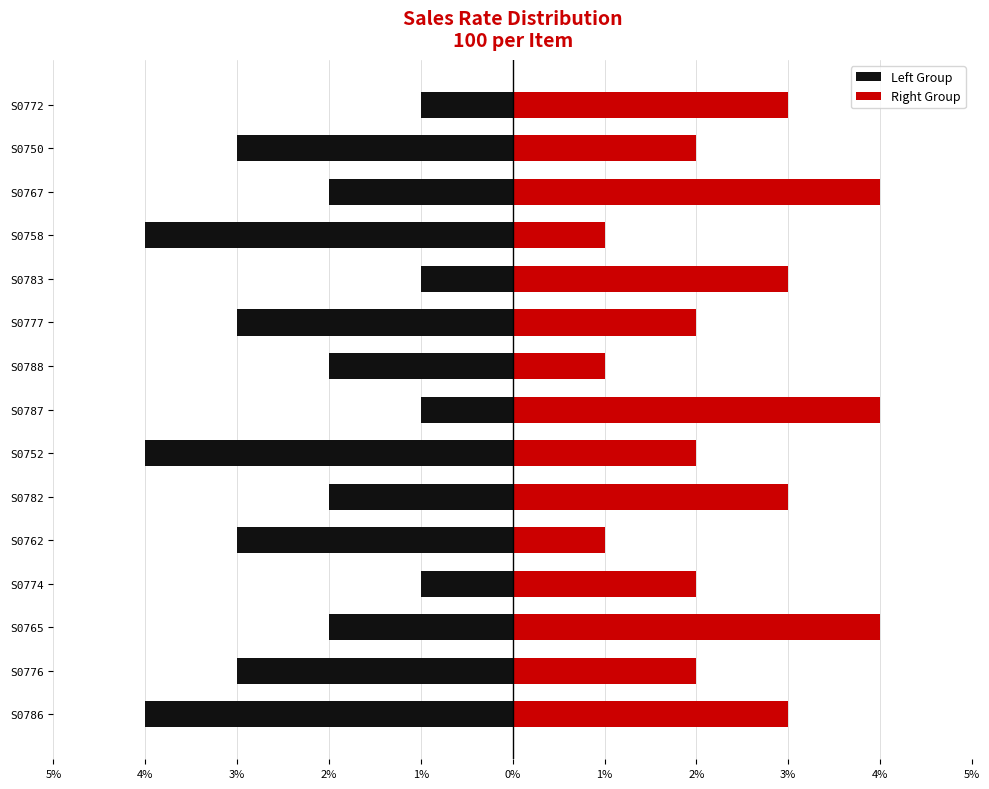

What is the lowest value of the Left Group series?

-4